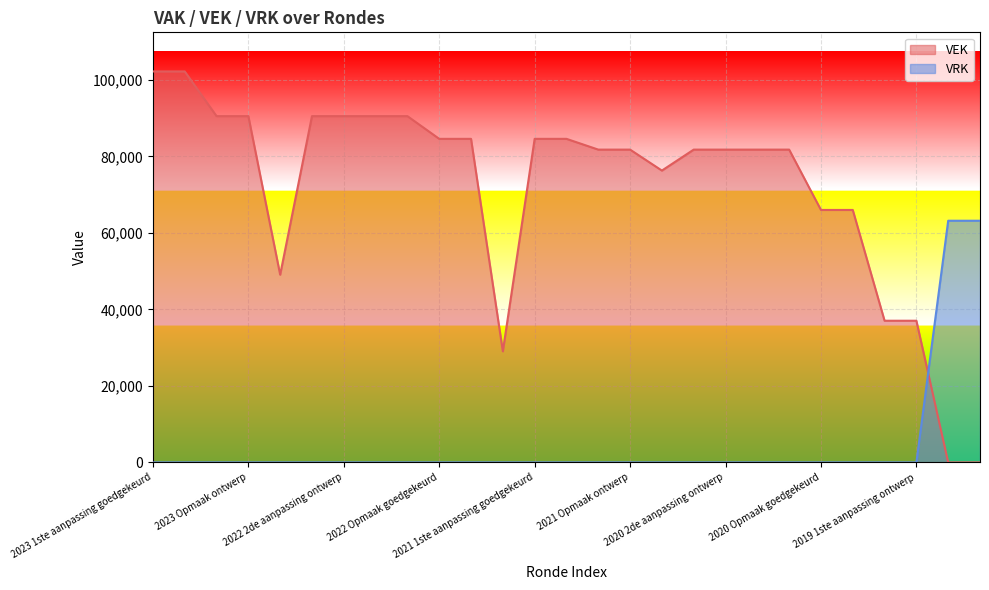

What is the label of the 20th point from the right?

2022 1ste aanpassing goedgekeurd